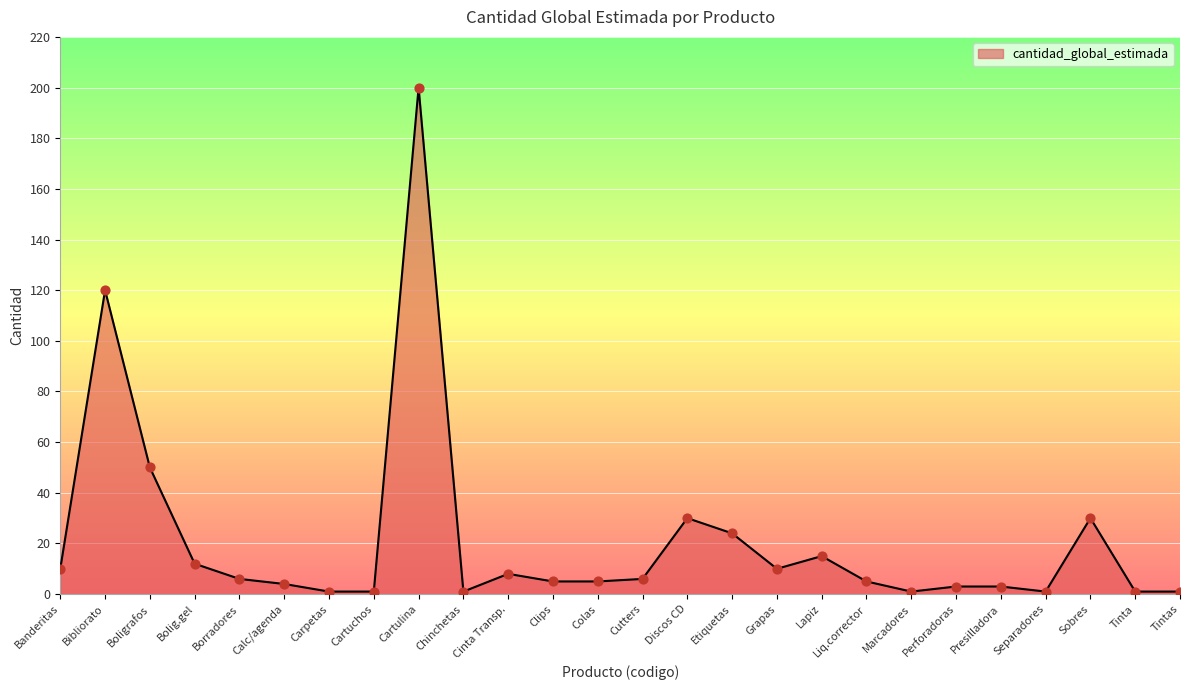

Which has a higher value, Cinta Transp. or Chinchetas?

Cinta Transp.